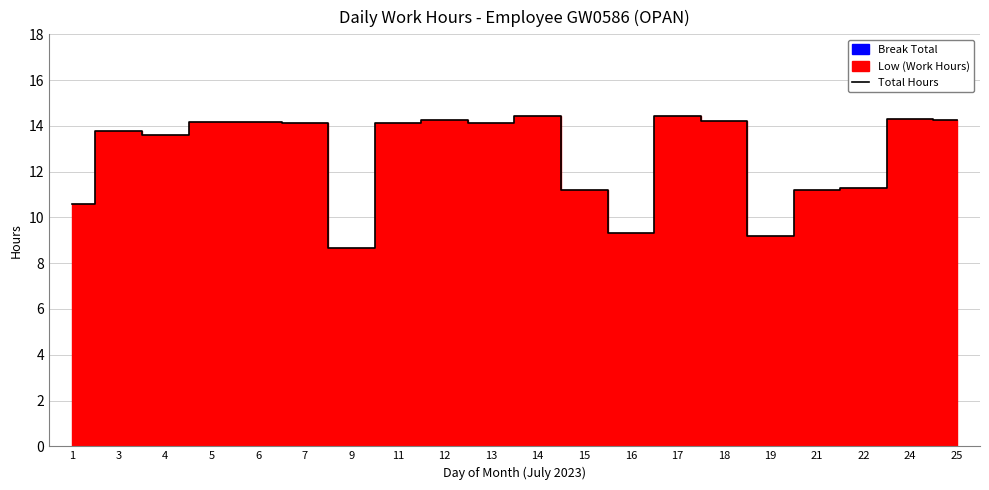

Is it true that the value at 12 is 22.8?

False